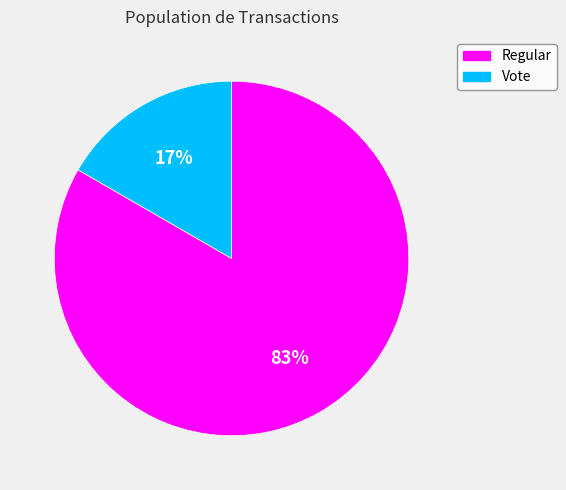

To the nearest percent, what is the average slice percentage?

50%